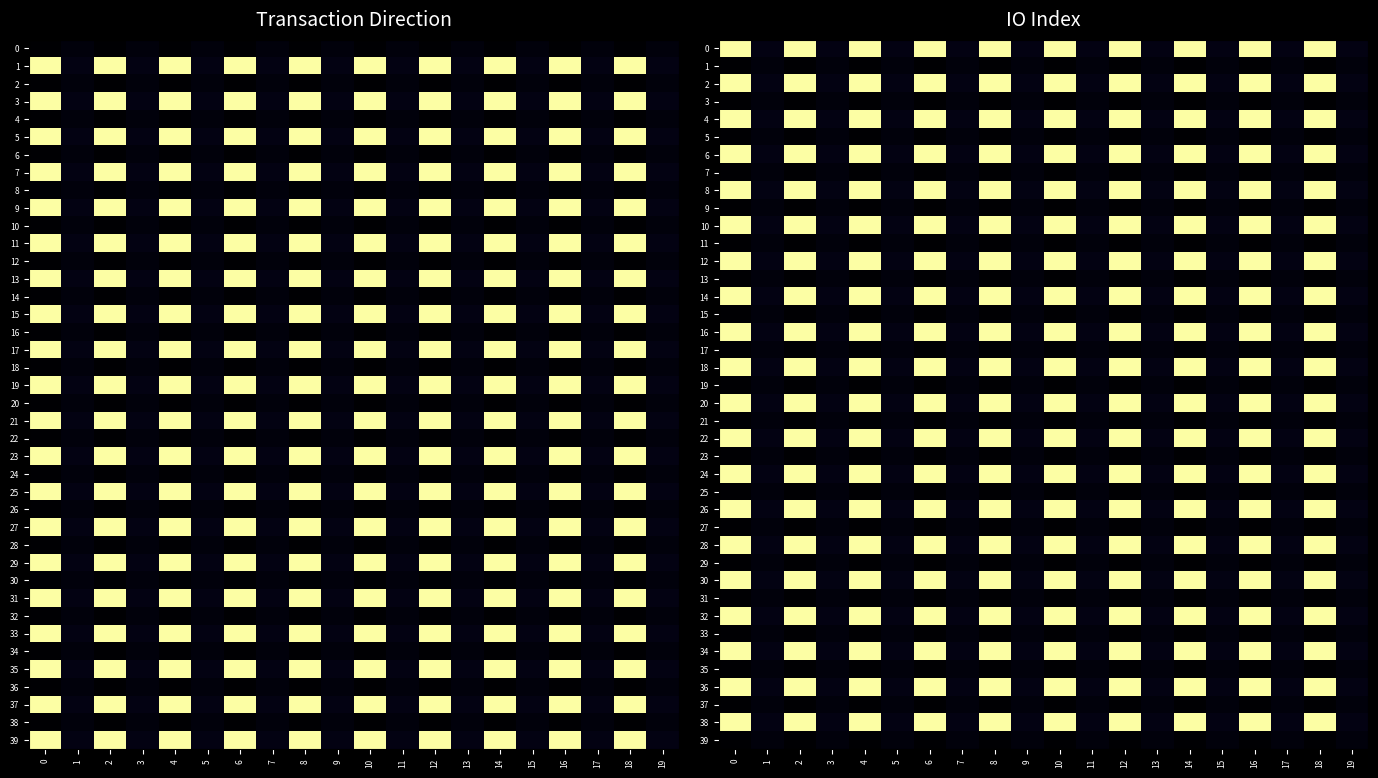

What is the maximum value for 5?

1